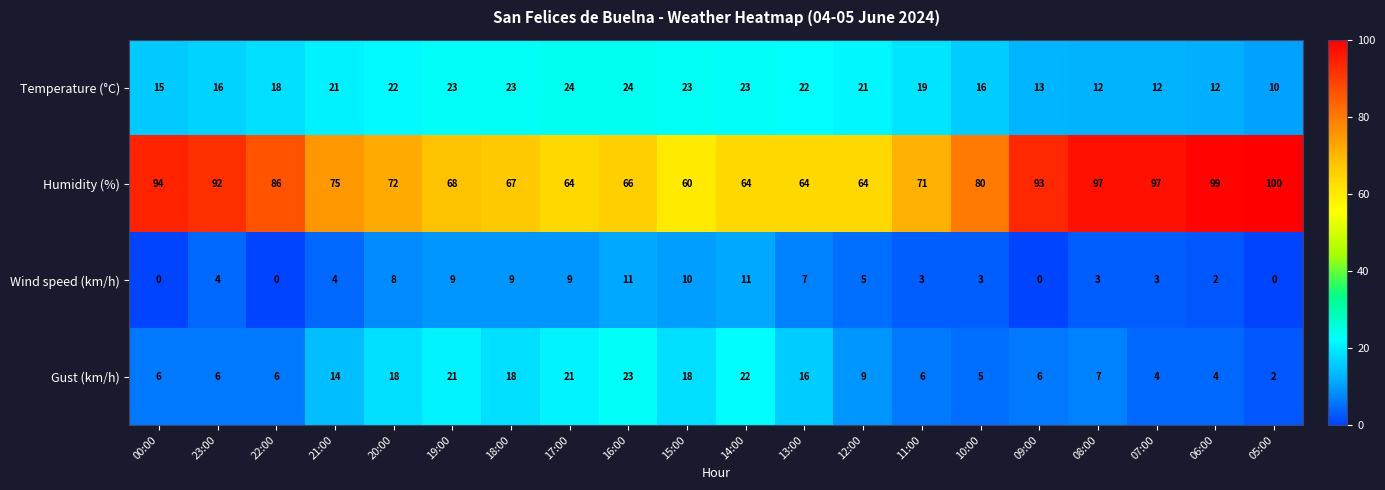

True or false: Wind speed (km/h) has a value of 10 at 15:00.

True